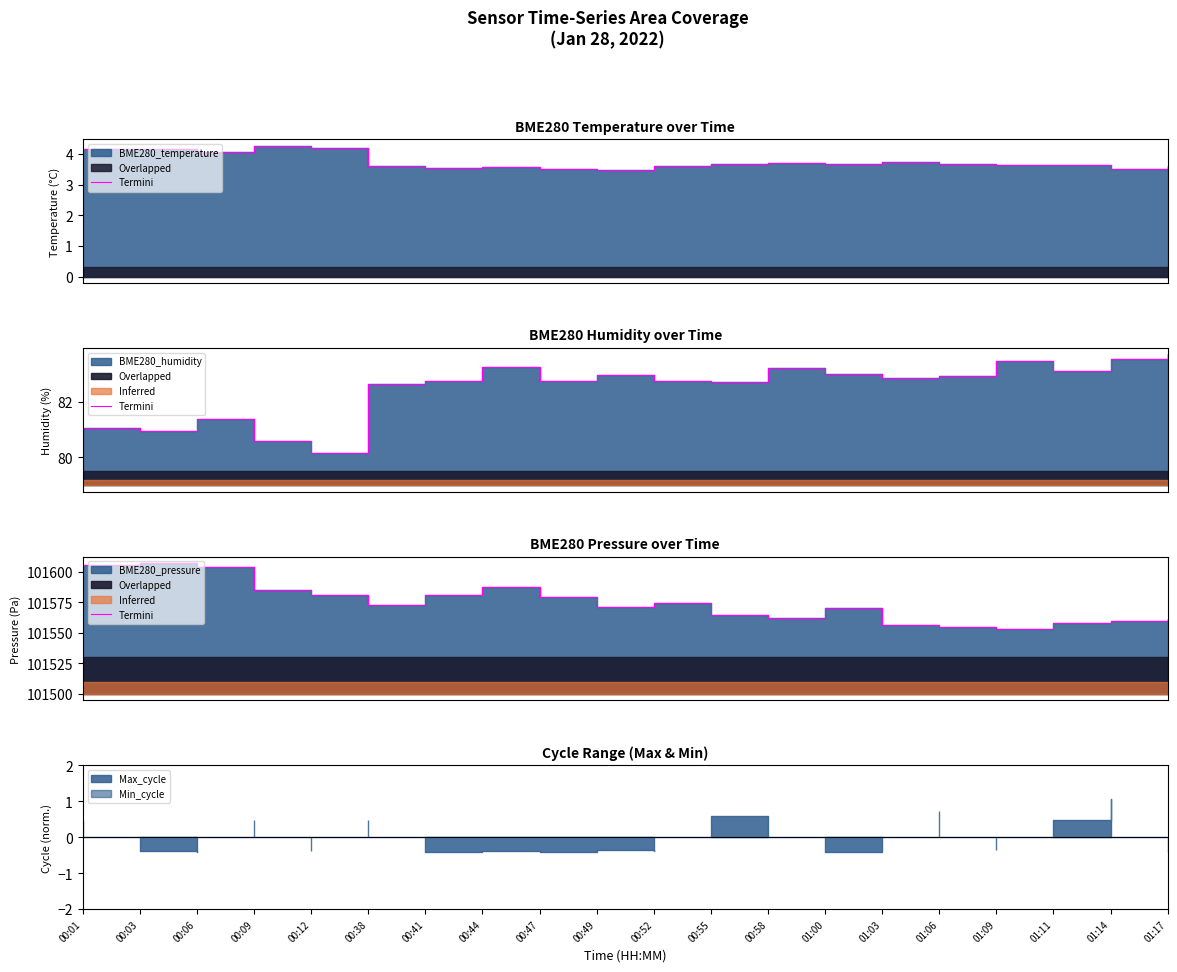

What is the label of the 16th point from the right?

00:12